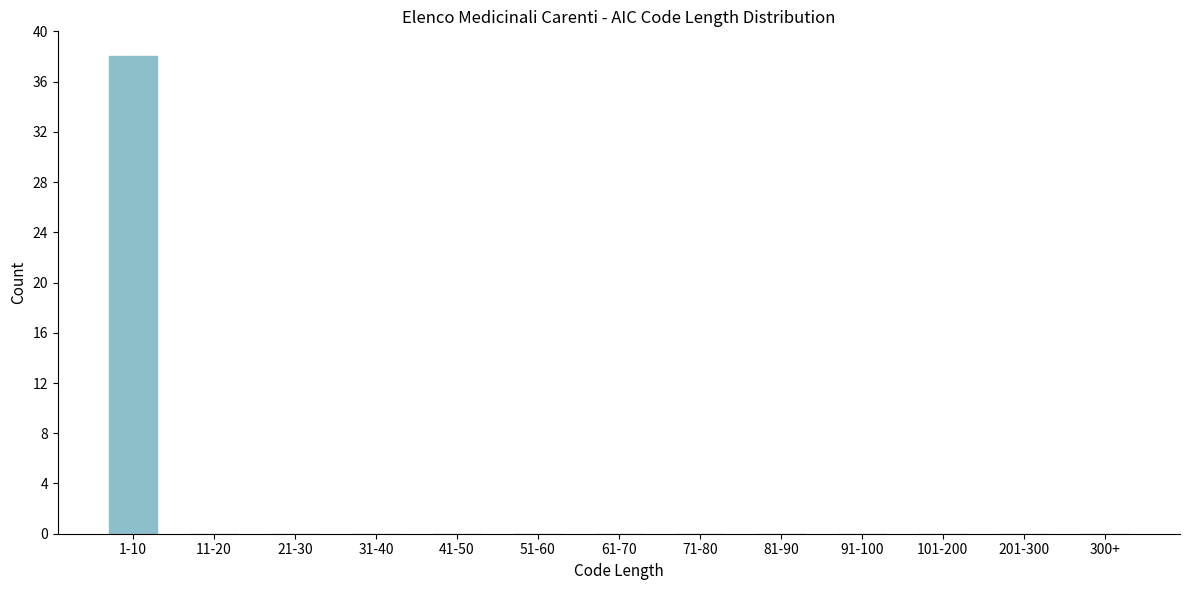

Reading left to right, list all the values displayed in this chart.

1-10=38	11-20=0	21-30=0	31-40=0	41-50=0	51-60=0	61-70=0	71-80=0	81-90=0	91-100=0	101-200=0	201-300=0	300+=0